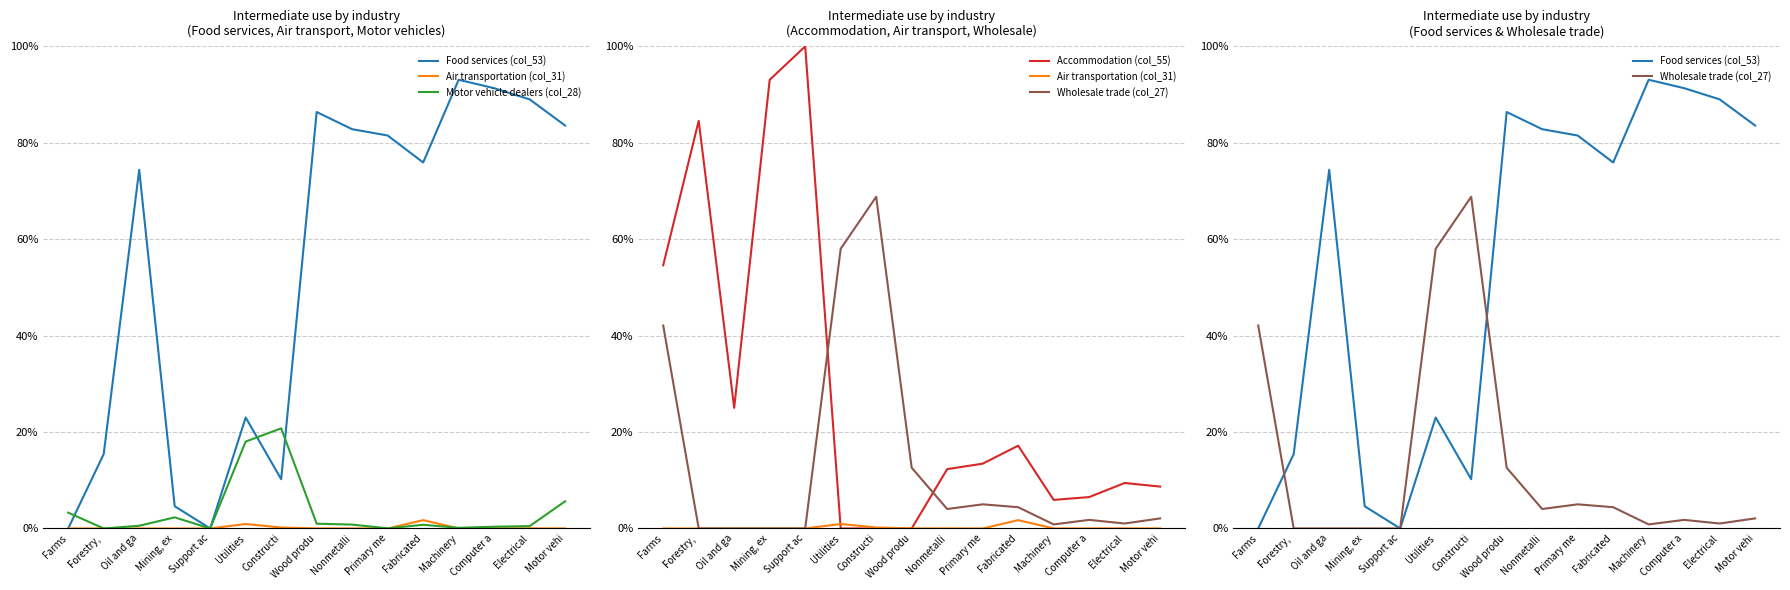

Is it true that Accommodation (col_55) equals 8.7 at Motor vehi?

True